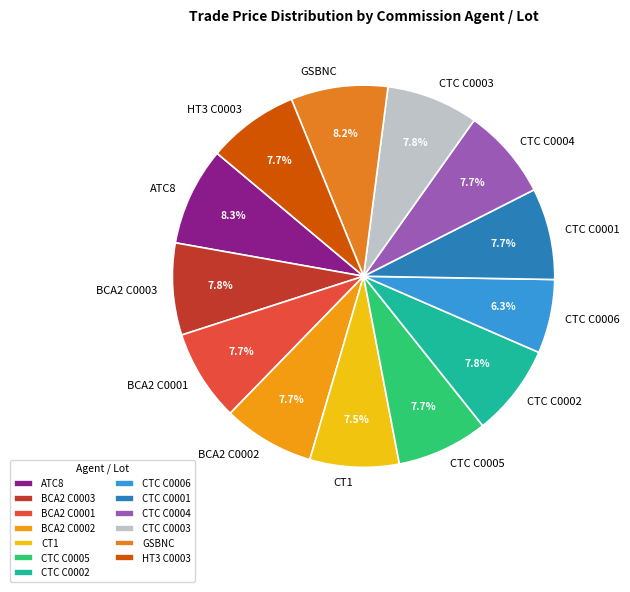

Between ATC8 and BCA2 C0003, which is larger?

ATC8